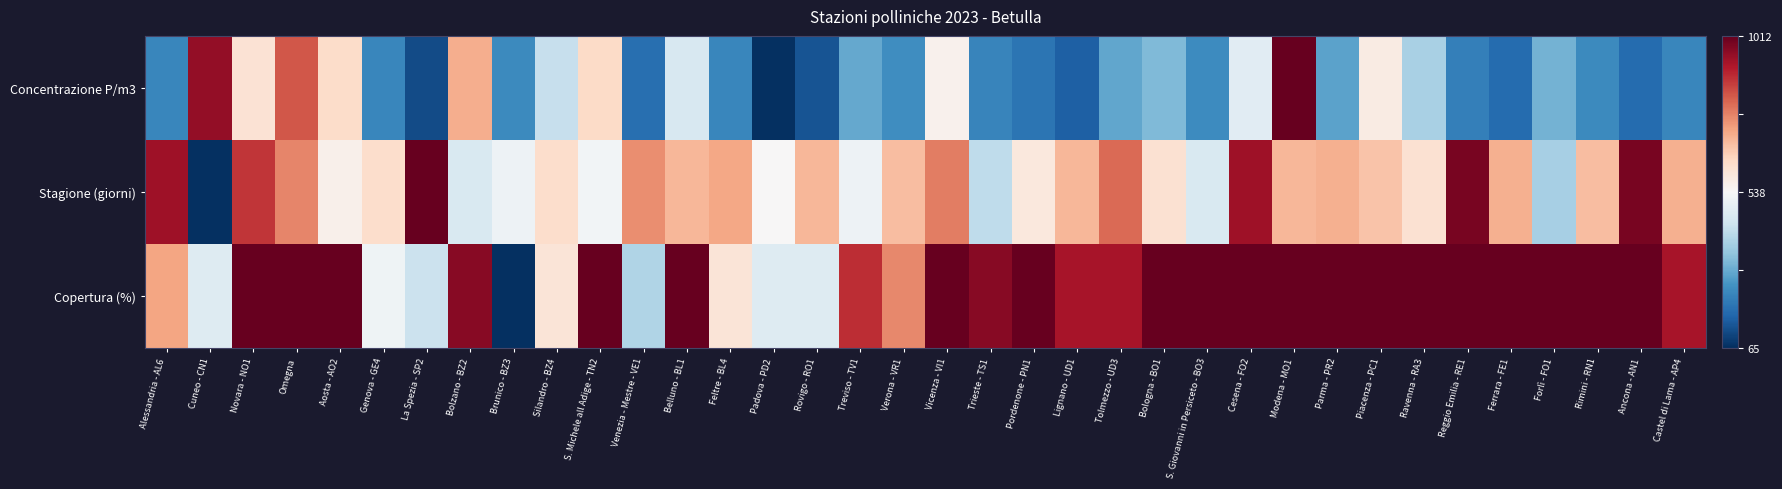

Reading right to left, transcribe all the data shown in this chart.

Concentrazione P/m3: Castel di Lama - AP4=-0.7	Ancona - AN1=-0.8	Rimini - RN1=-0.6	Forlì - FO1=-0.5	Ferrara - FE1=-0.8	Reggio Emilia - RE1=-0.7	Ravenna - RA3=-0.3	Piacenza - PC1=0.1	Parma - PR2=-0.5	Modena - MO1=1.0	Cesena - FO2=-0.1	S. Giovanni in Persiceto - BO3=-0.6	Bologna - BO1=-0.4	Tolmezzo - UD3=-0.5	Lignano - UD1=-0.8	Pordenone - PN1=-0.7	Trieste - TS1=-0.7	Vicenza - VI1=0.0	Verona - VR1=-0.6	Treviso - TV1=-0.5	Rovigo - RO1=-0.9	Padova - PD2=-1.0	Feltre - BL4=-0.7	Belluno - BL1=-0.2	Venezia - Mestre - VE1=-0.8	S. Michele all Adige - TN2=0.2	Silandro - BZ4=-0.2	Brunico - BZ3=-0.6	Bolzano - BZ2=0.4	La Spezia - SP2=-0.9	Genova - GE4=-0.7	Aosta - AO2=0.2	Omegna=0.6	Novara - NO1=0.1	Cuneo - CN1=0.9	Alessandria - AL6=-0.7
Stagione (giorni): Castel di Lama - AP4=0.4	Ancona - AN1=0.9	Rimini - RN1=0.3	Forlì - FO1=-0.3	Ferrara - FE1=0.4	Reggio Emilia - RE1=0.9	Ravenna - RA3=0.2	Piacenza - PC1=0.3	Parma - PR2=0.4	Modena - MO1=0.3	Cesena - FO2=0.8	S. Giovanni in Persiceto - BO3=-0.2	Bologna - BO1=0.2	Tolmezzo - UD3=0.6	Lignano - UD1=0.3	Pordenone - PN1=0.1	Trieste - TS1=-0.3	Vicenza - VI1=0.5	Verona - VR1=0.3	Treviso - TV1=-0.1	Rovigo - RO1=0.3	Padova - PD2=0.0	Feltre - BL4=0.4	Belluno - BL1=0.3	Venezia - Mestre - VE1=0.5	S. Michele all Adige - TN2=-0.0	Silandro - BZ4=0.2	Brunico - BZ3=-0.1	Bolzano - BZ2=-0.2	La Spezia - SP2=1.0	Genova - GE4=0.2	Aosta - AO2=0.1	Omegna=0.5	Novara - NO1=0.7	Cuneo - CN1=-1.0	Alessandria - AL6=0.8
Copertura (%): Castel di Lama - AP4=0.8	Ancona - AN1=1.0	Rimini - RN1=1.0	Forlì - FO1=1.0	Ferrara - FE1=1.0	Reggio Emilia - RE1=1.0	Ravenna - RA3=1.0	Piacenza - PC1=1.0	Parma - PR2=1.0	Modena - MO1=1.0	Cesena - FO2=1.0	S. Giovanni in Persiceto - BO3=1.0	Bologna - BO1=1.0	Tolmezzo - UD3=0.8	Lignano - UD1=0.8	Pordenone - PN1=1.0	Trieste - TS1=0.9	Vicenza - VI1=1.0	Verona - VR1=0.5	Treviso - TV1=0.7	Rovigo - RO1=-0.1	Padova - PD2=-0.1	Feltre - BL4=0.1	Belluno - BL1=1.0	Venezia - Mestre - VE1=-0.3	S. Michele all Adige - TN2=1.0	Silandro - BZ4=0.1	Brunico - BZ3=-1.0	Bolzano - BZ2=0.9	La Spezia - SP2=-0.2	Genova - GE4=-0.0	Aosta - AO2=1.0	Omegna=1.0	Novara - NO1=1.0	Cuneo - CN1=-0.1	Alessandria - AL6=0.4